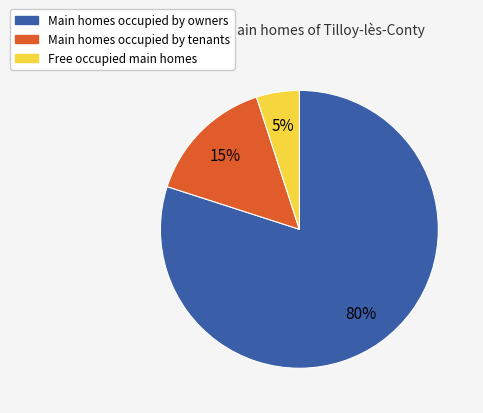

To the nearest percent, what is the difference between the largest and smallest slice percentages?

75%